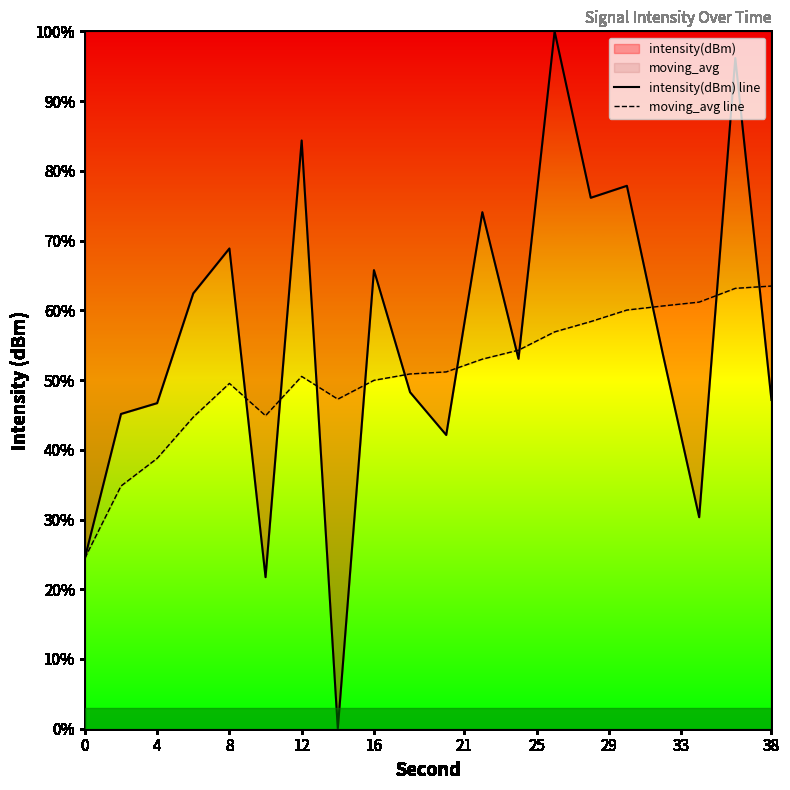

True or false: intensity(dBm) line and moving_avg line intersect in this chart.

True